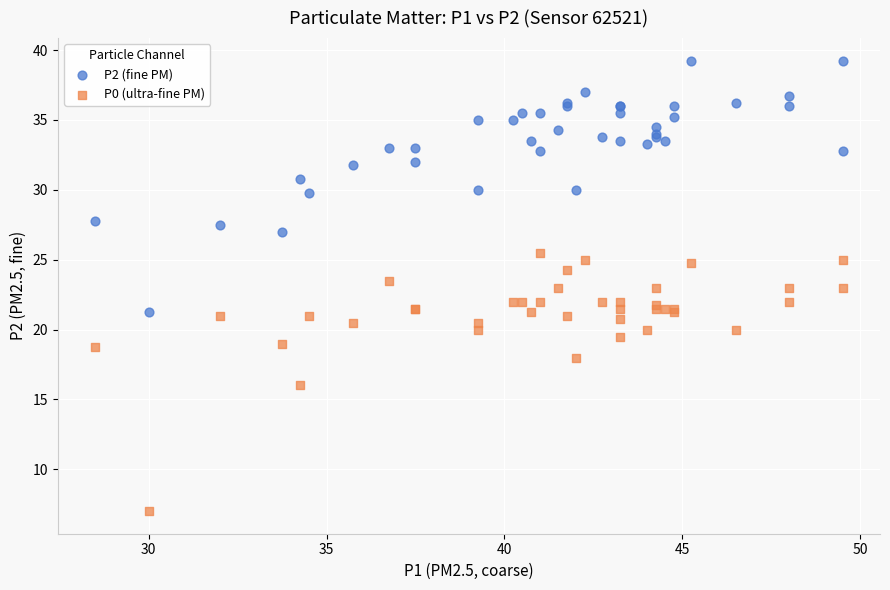

Which series contains the highest Y value?

P2 (fine PM)